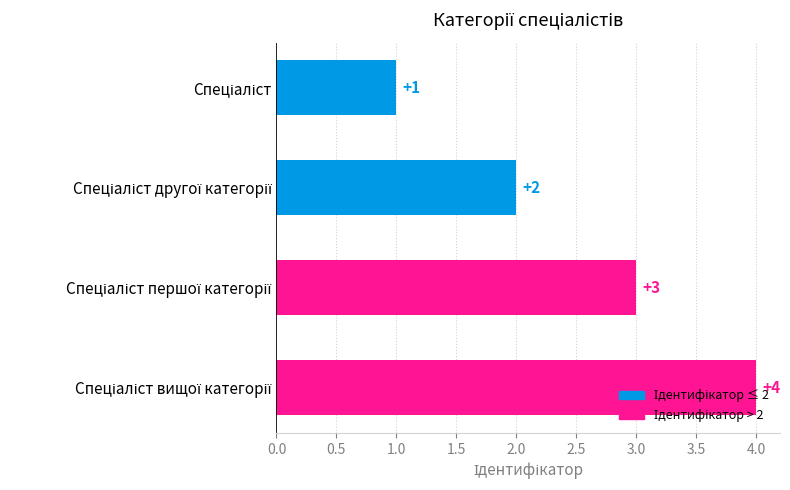

How many bars are there in total?

4